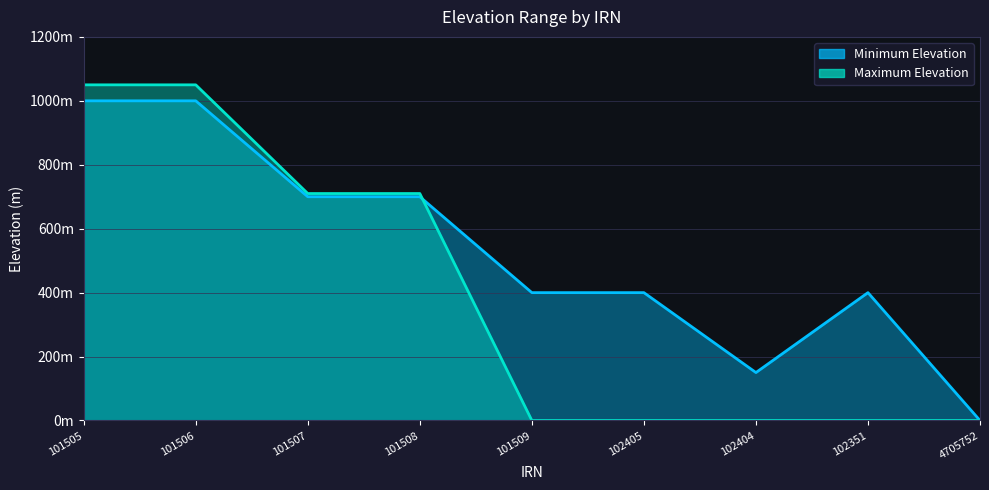

Between which two adjacent categories do Maximum Elevation and Minimum Elevation first intersect?

101508 and 101509